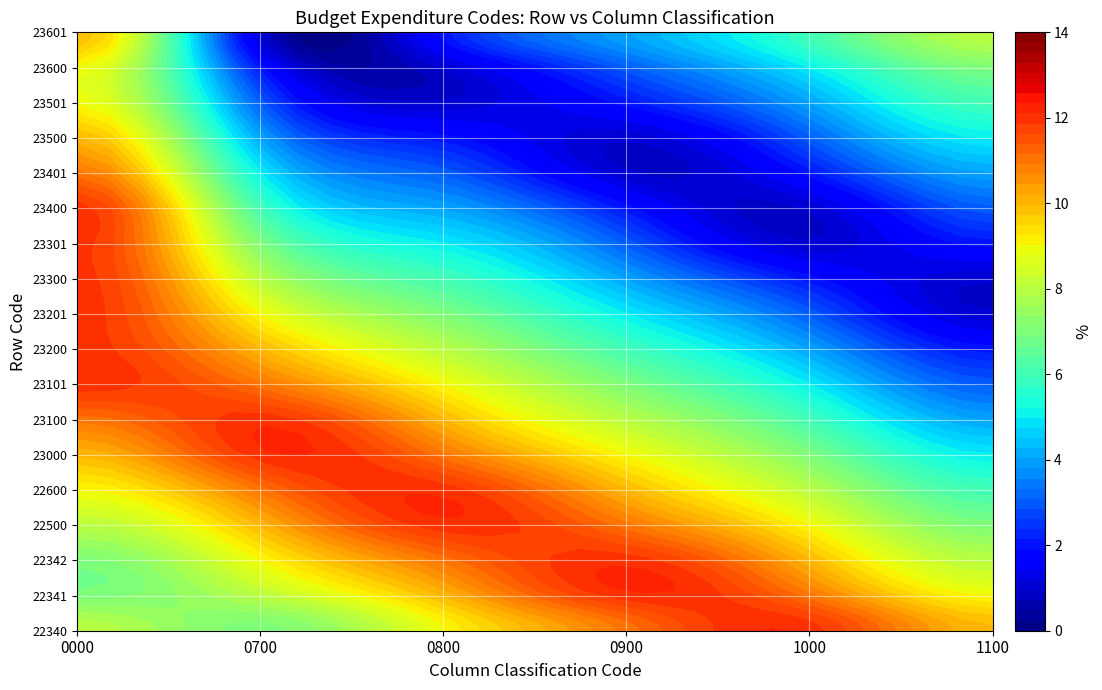

The value of 23501 at 0 is 9. True or false?

True